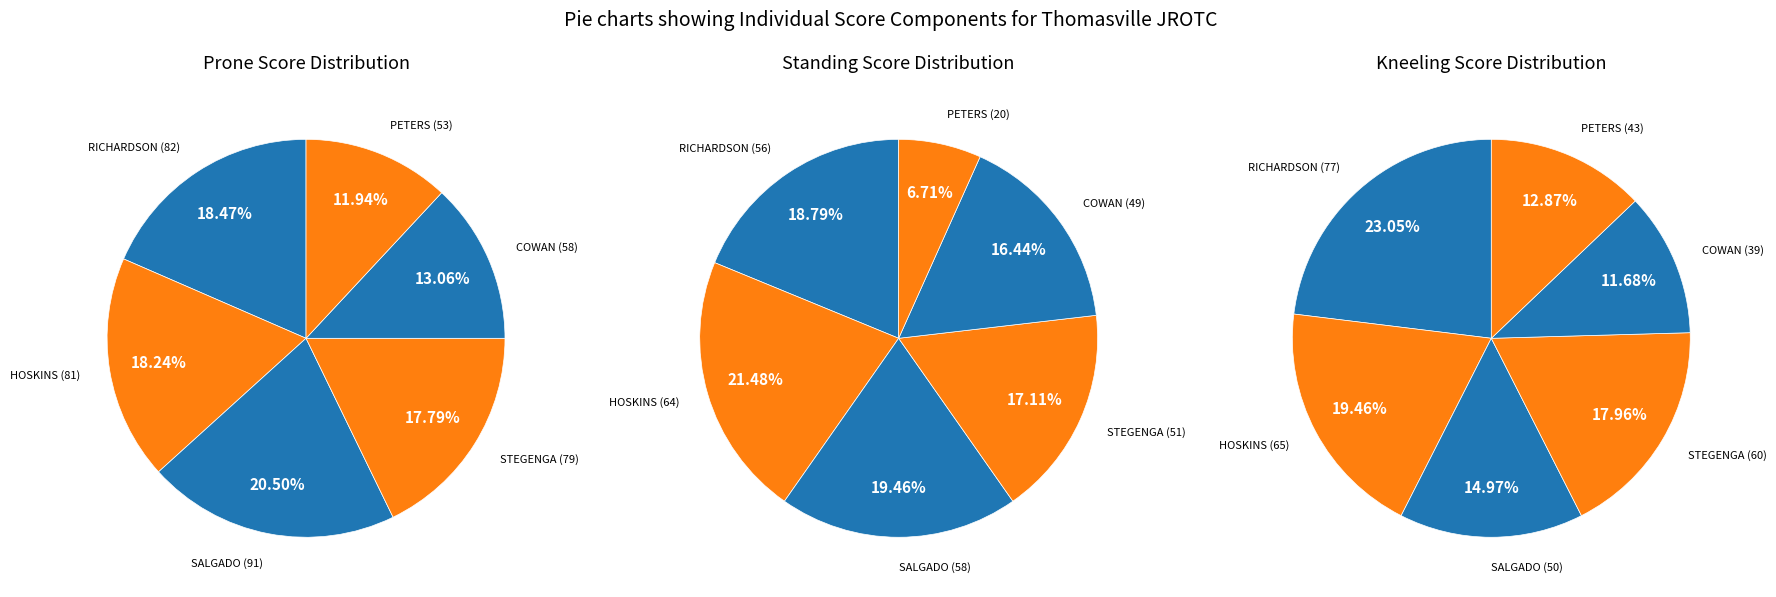

To the nearest percent, what percentage of the pie is COWAN?

16%